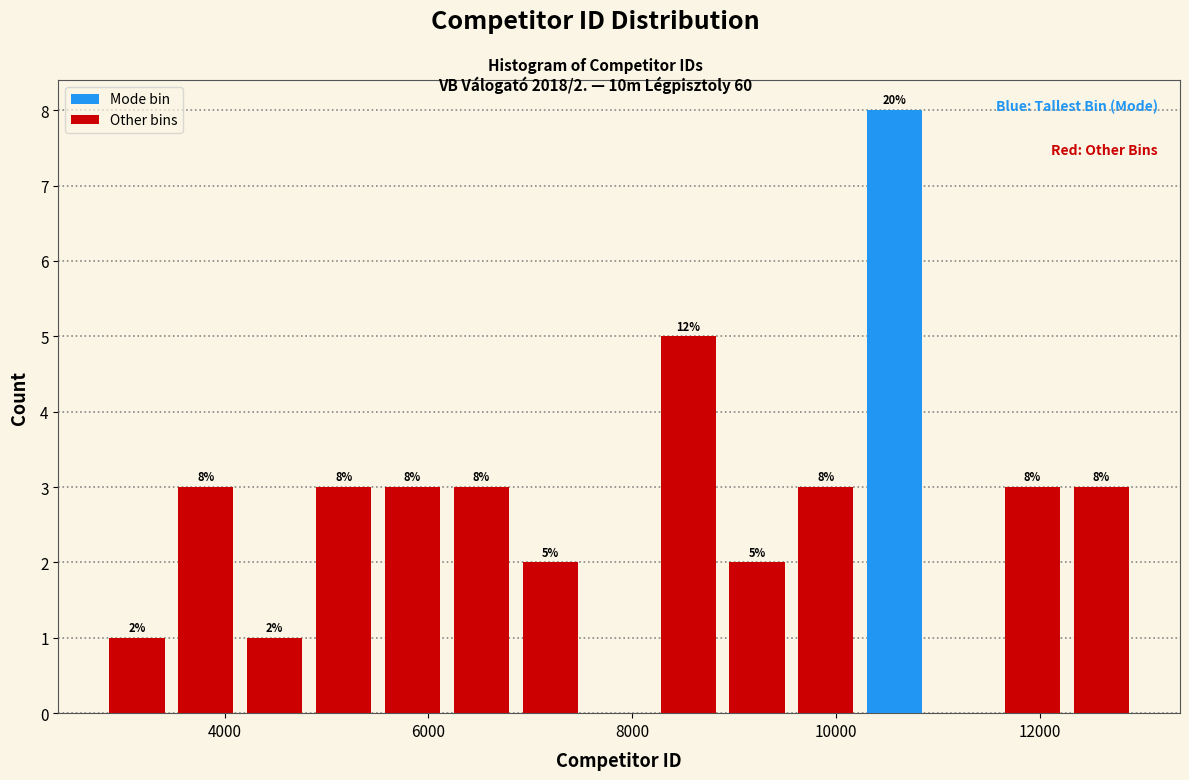

Read against the x-axis, roughly where is the centre of the tallest bar?

10600